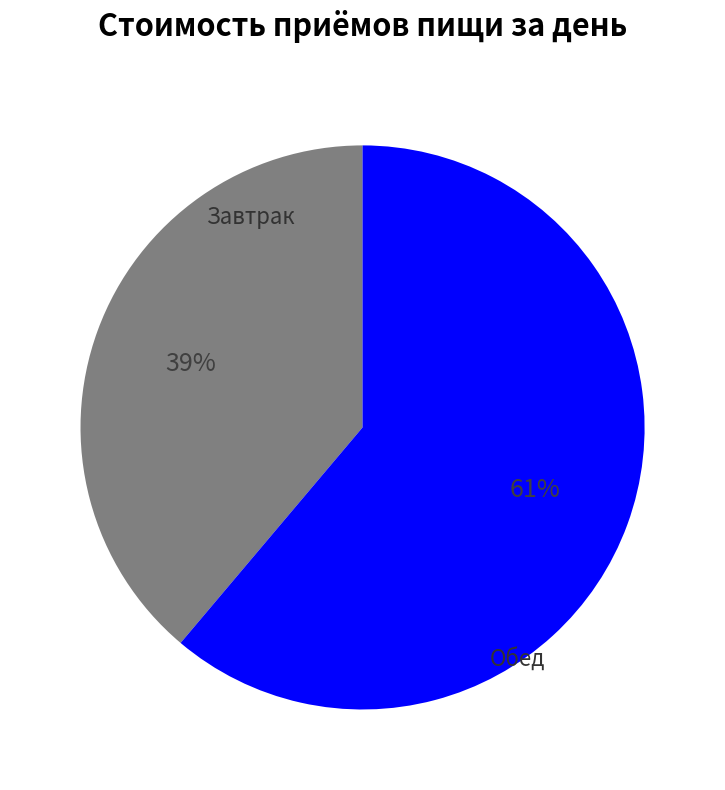

To the nearest percent, what is the average slice percentage?

50%